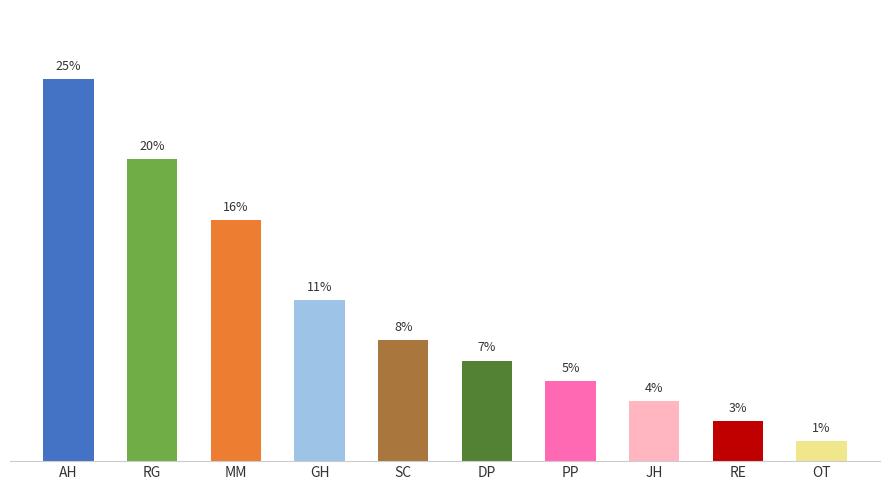

Approximately how many times larger is the value at Story County compared to Reiman Gardens Area, Ames?

0.4